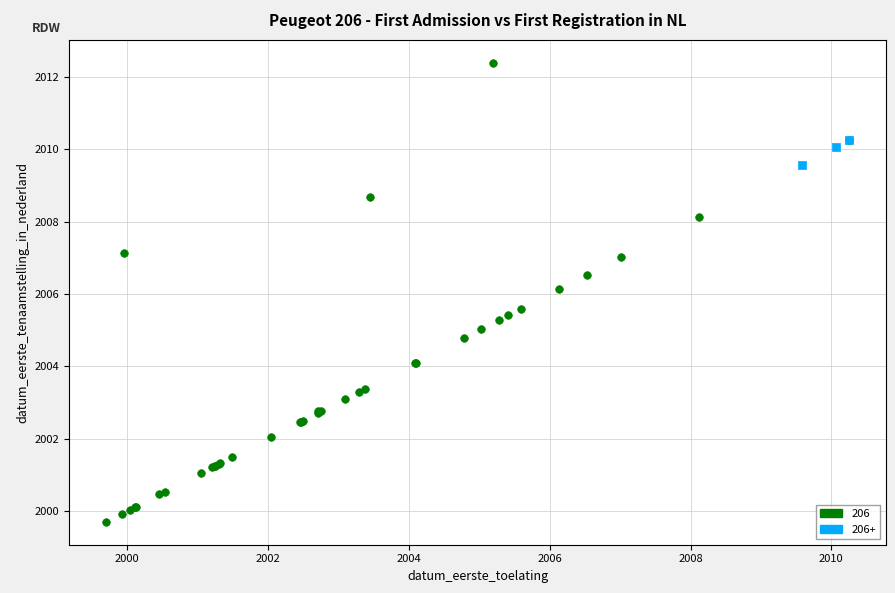

Which series reaches the minimum Y coordinate?

206